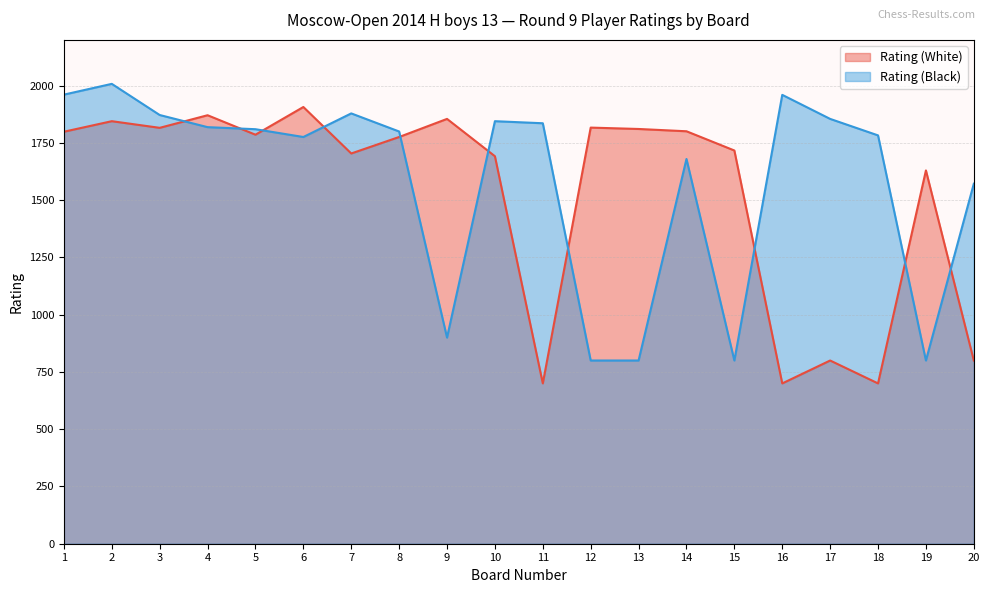

How many lines are shown in the chart?

2